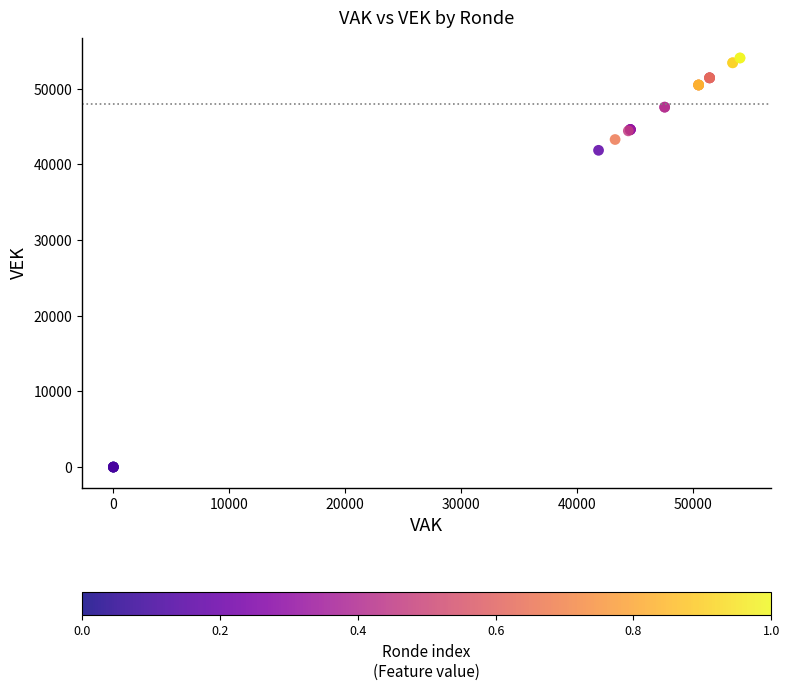

What Y value in the scatter plot is closest to 27034?

41864